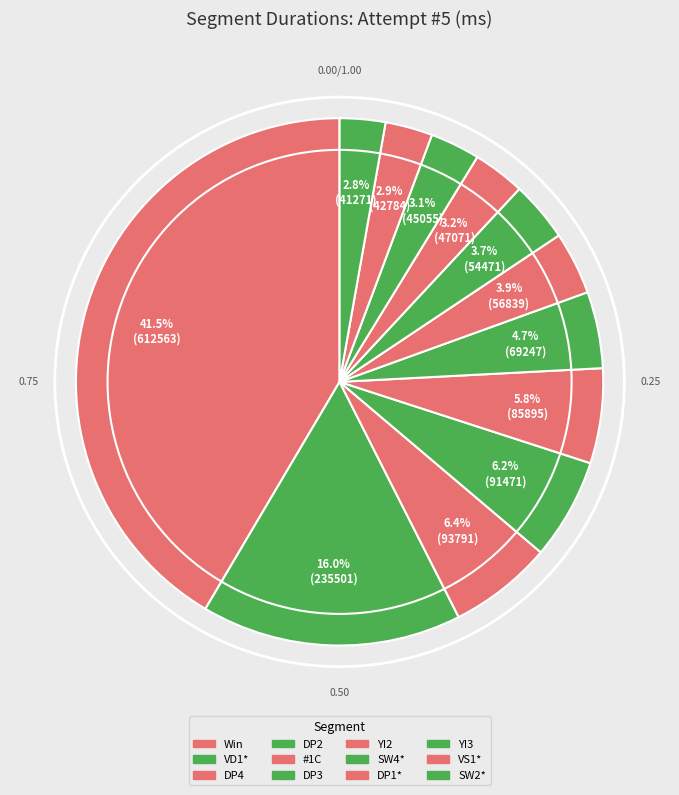

What is the largest slice in the pie chart?

Win